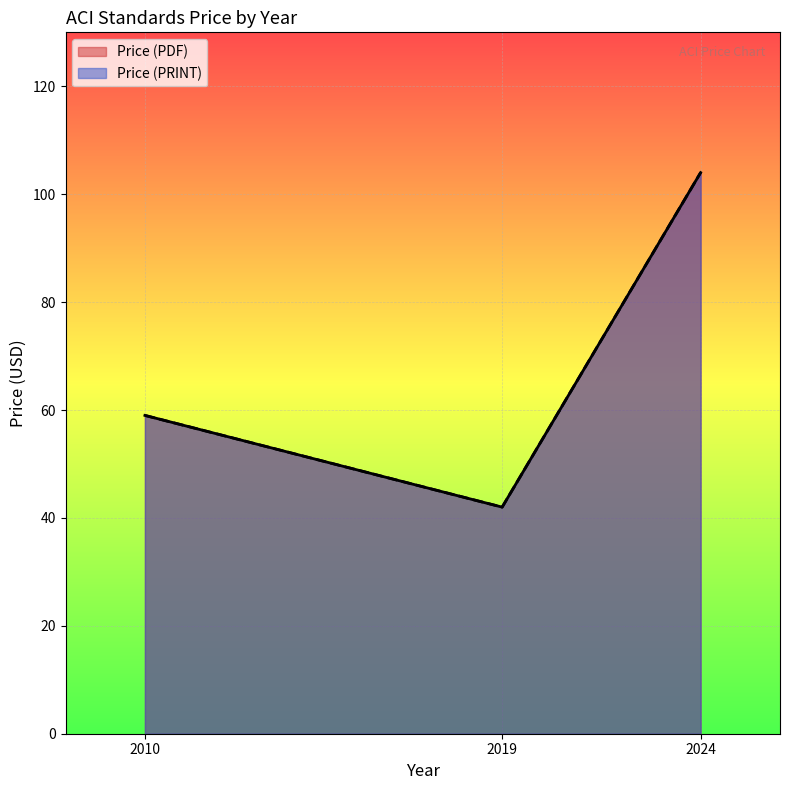

The Price (PRINT) series shows 104 at 2024. True or false?

True